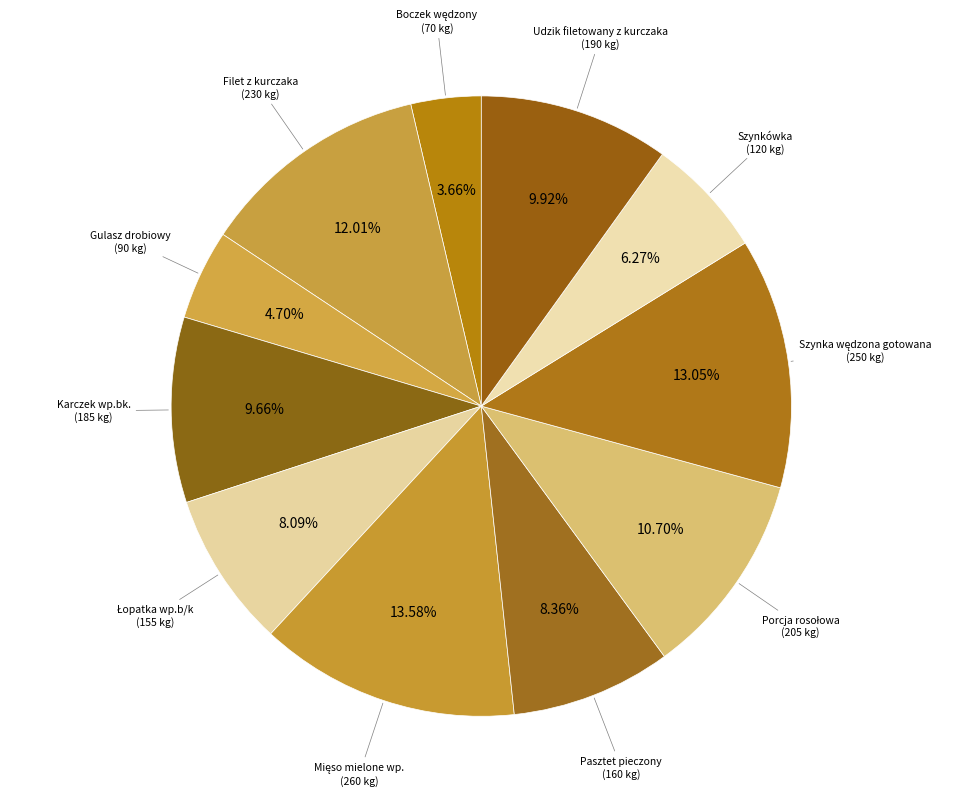

How many slices are in this pie chart?

11